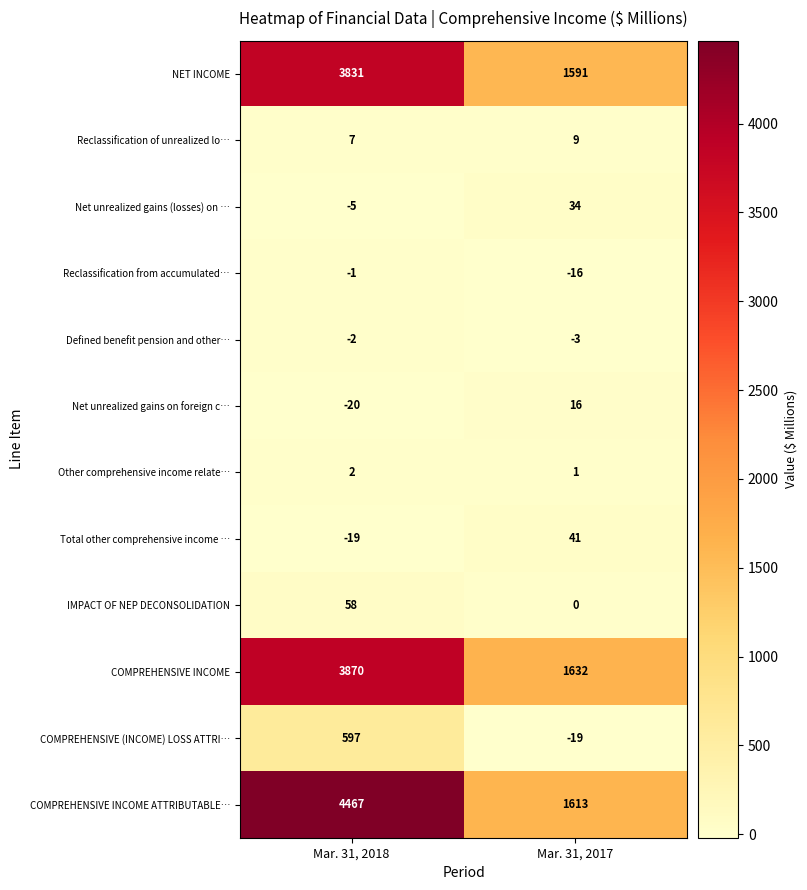

What is the greatest value displayed?

4467